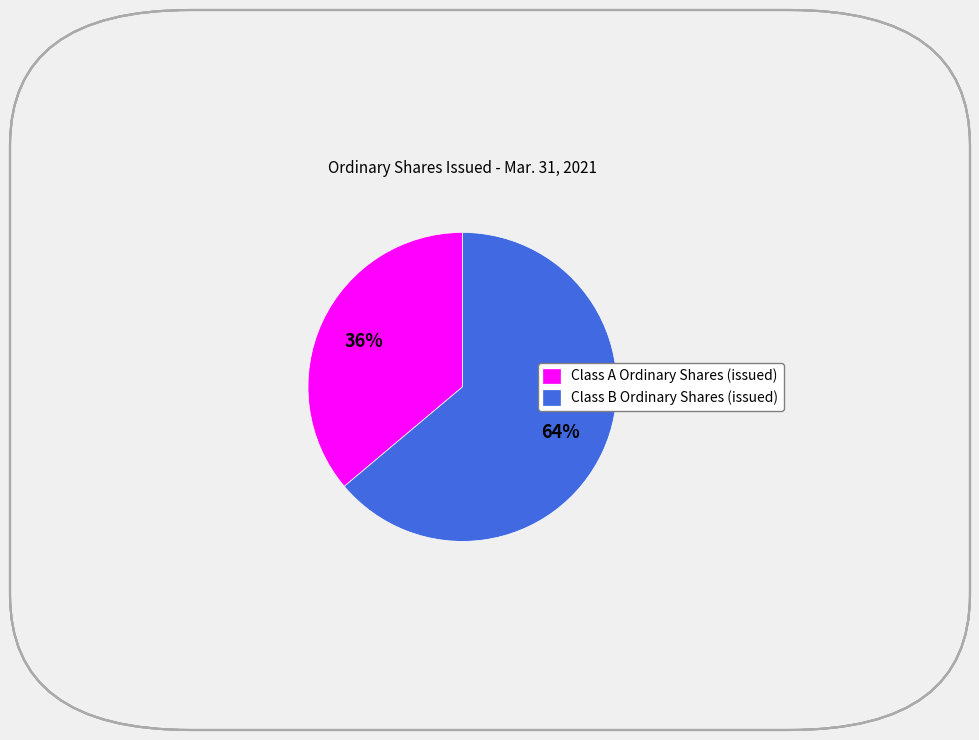

How many segments does this pie chart have?

2